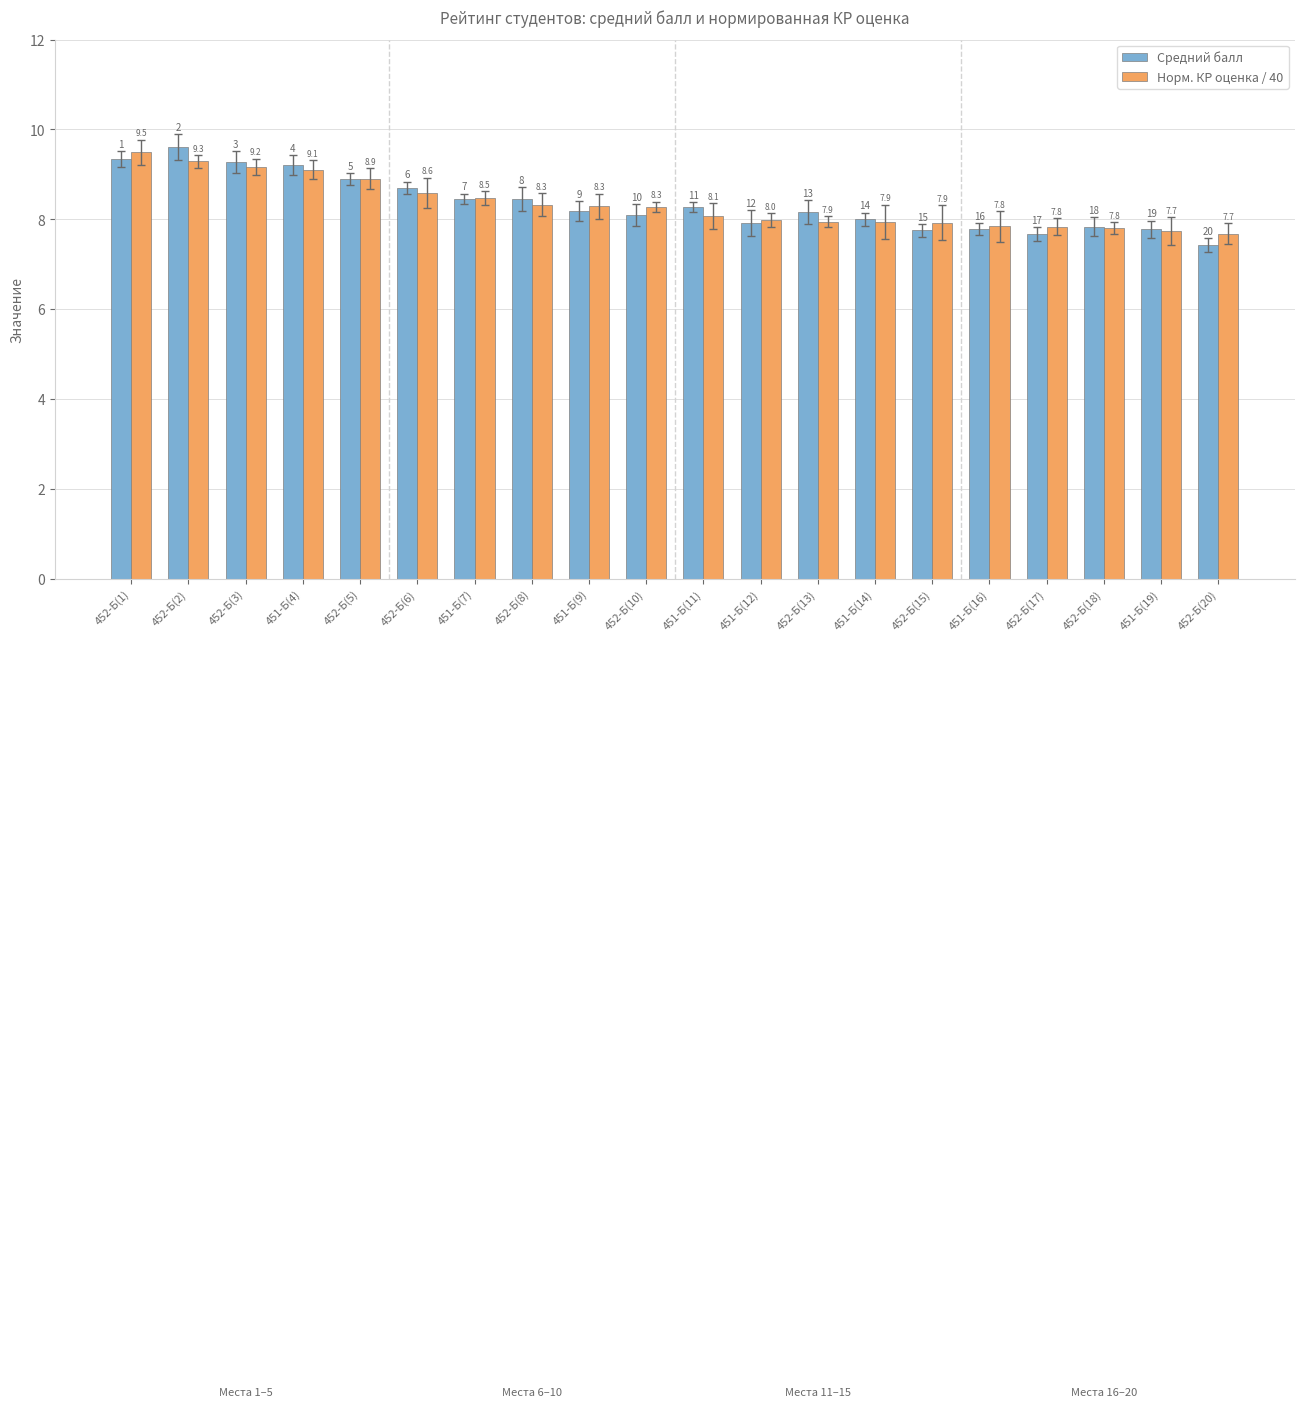

List the series in order of their overall mean, highest first.

Средний балл, Норм. КР оценка / 40